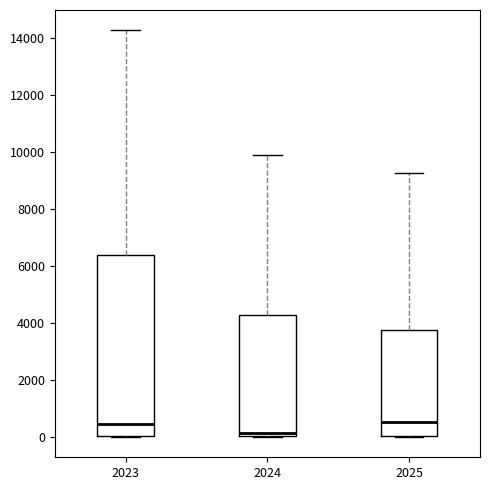

Reading left to right, transcribe this box plot: for each box, give where its median line is, the range the box spans, and where its two whiskers end, as read against the y-axis. The values are not printed on the chart, so give them approximately, as read against the axis.

2023: median 400, box 0 to 6400, whiskers 0 to 14200
2024: median 200, box 0 to 4200, whiskers 0 to 9800
2025: median 600, box 0 to 3800, whiskers 0 to 9200